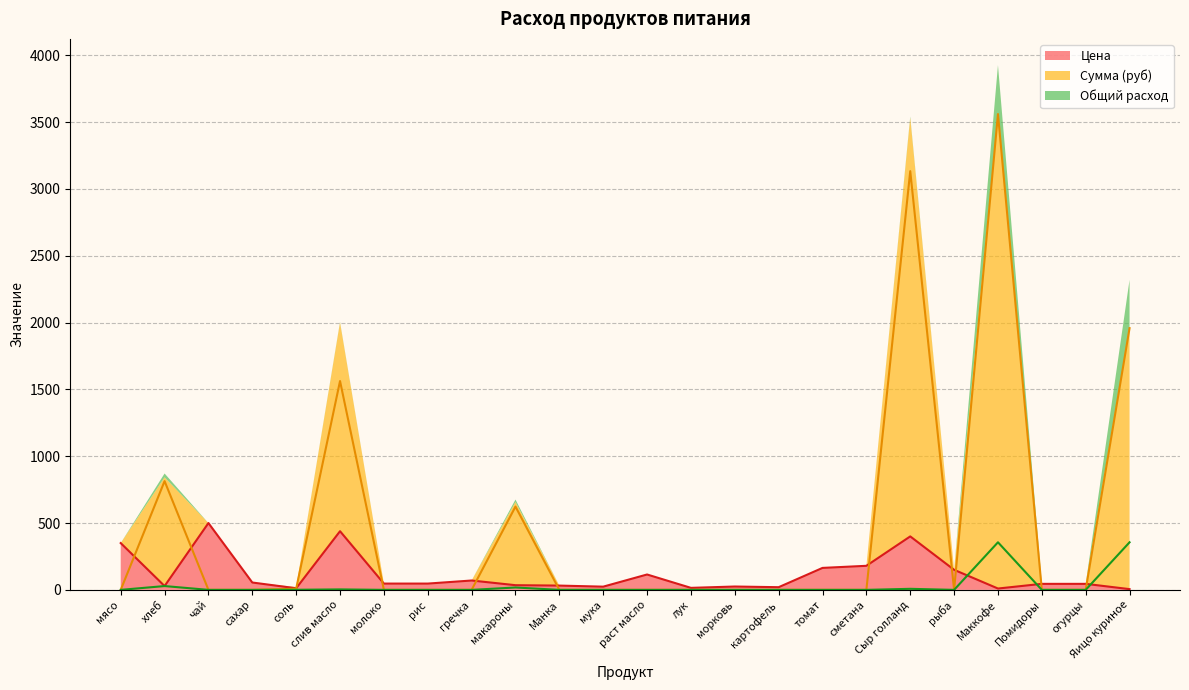

At which label does Цена reach its minimum?

Яицо куриное